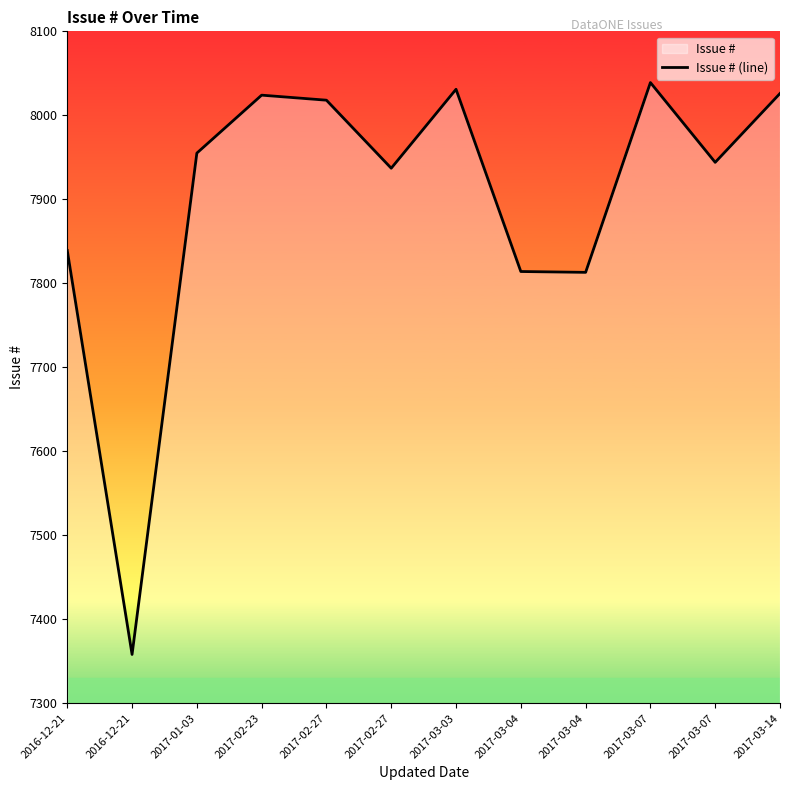

Rank the categories by value from lowest to highest.

2016-12-21, 2017-03-04, 2017-03-04, 2016-12-21, 2017-02-27, 2017-03-07, 2017-01-03, 2017-02-27, 2017-02-23, 2017-03-14, 2017-03-03, 2017-03-07